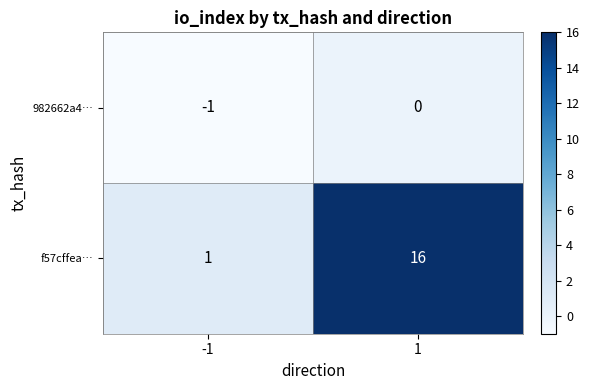

True or false: f57cffea… has a value of 16 at 1.

True